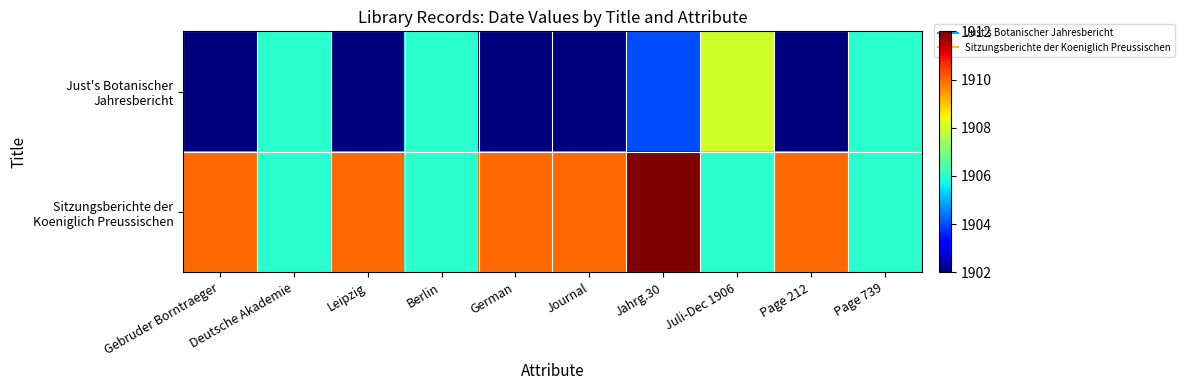

What is the maximum value shown in the chart?

1912